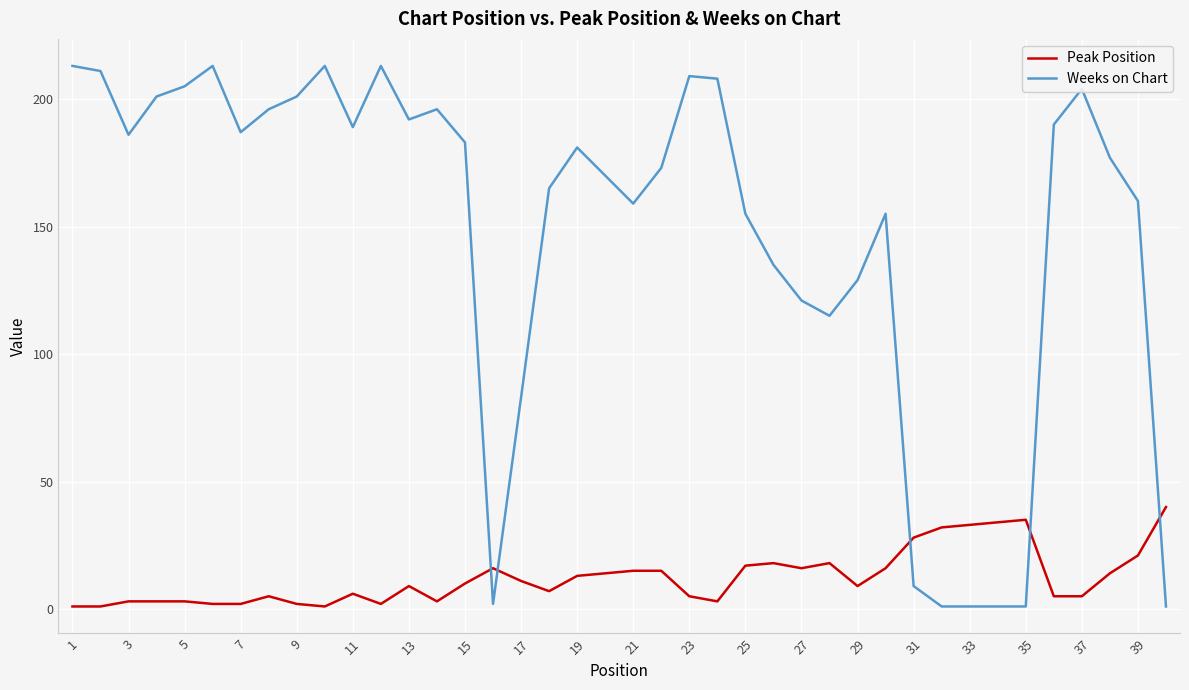

What is the highest value of the Weeks on Chart series?

213